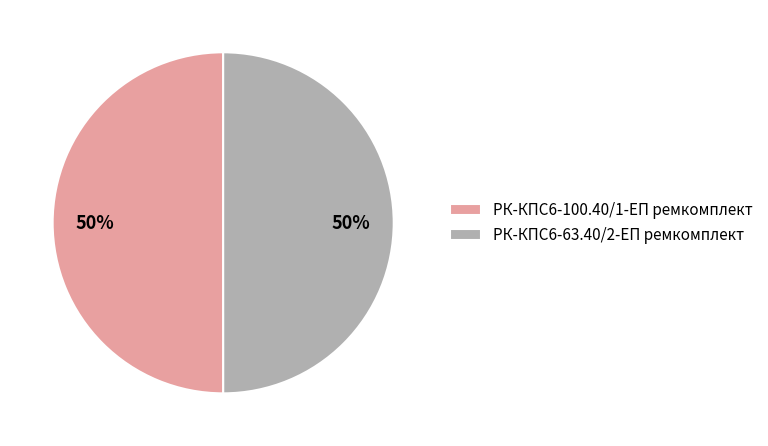

How many segments does this pie chart have?

2